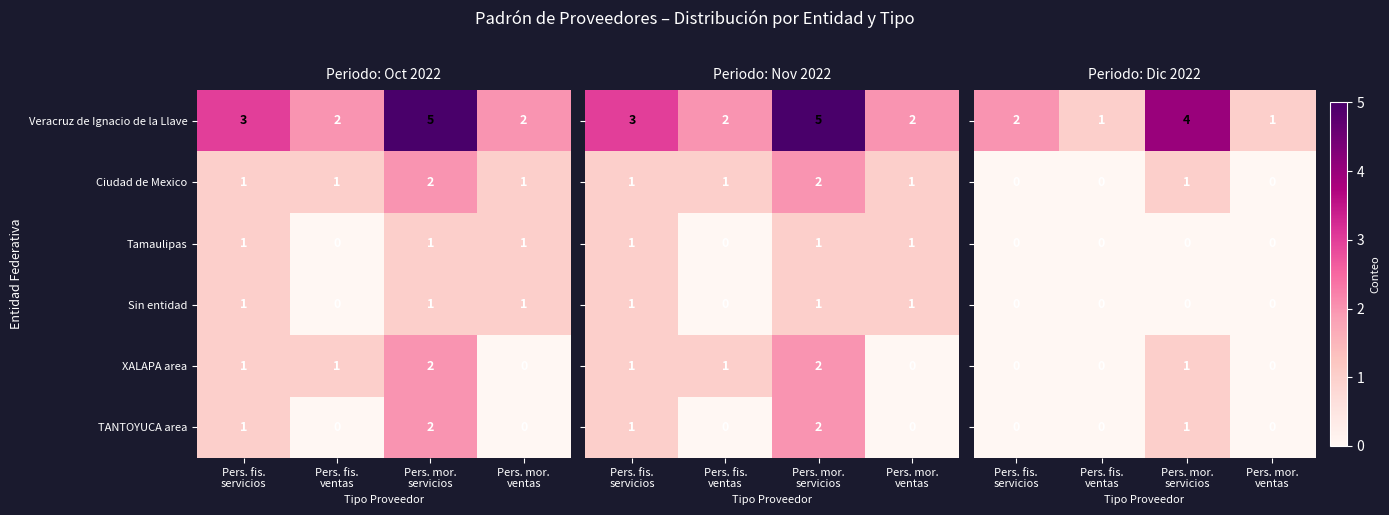

What is the sum of all TANTOYUCA area values?

3